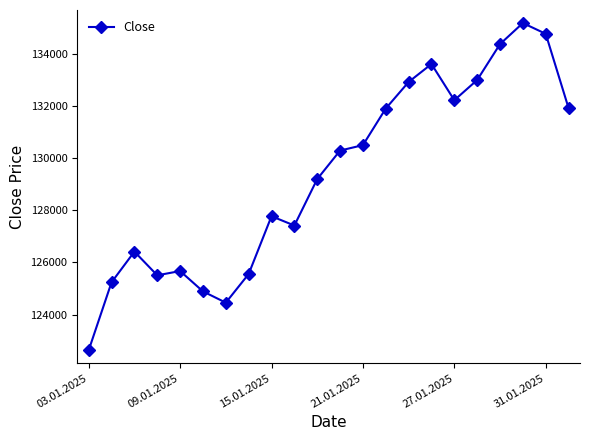

What is the sum of all values?

2845450